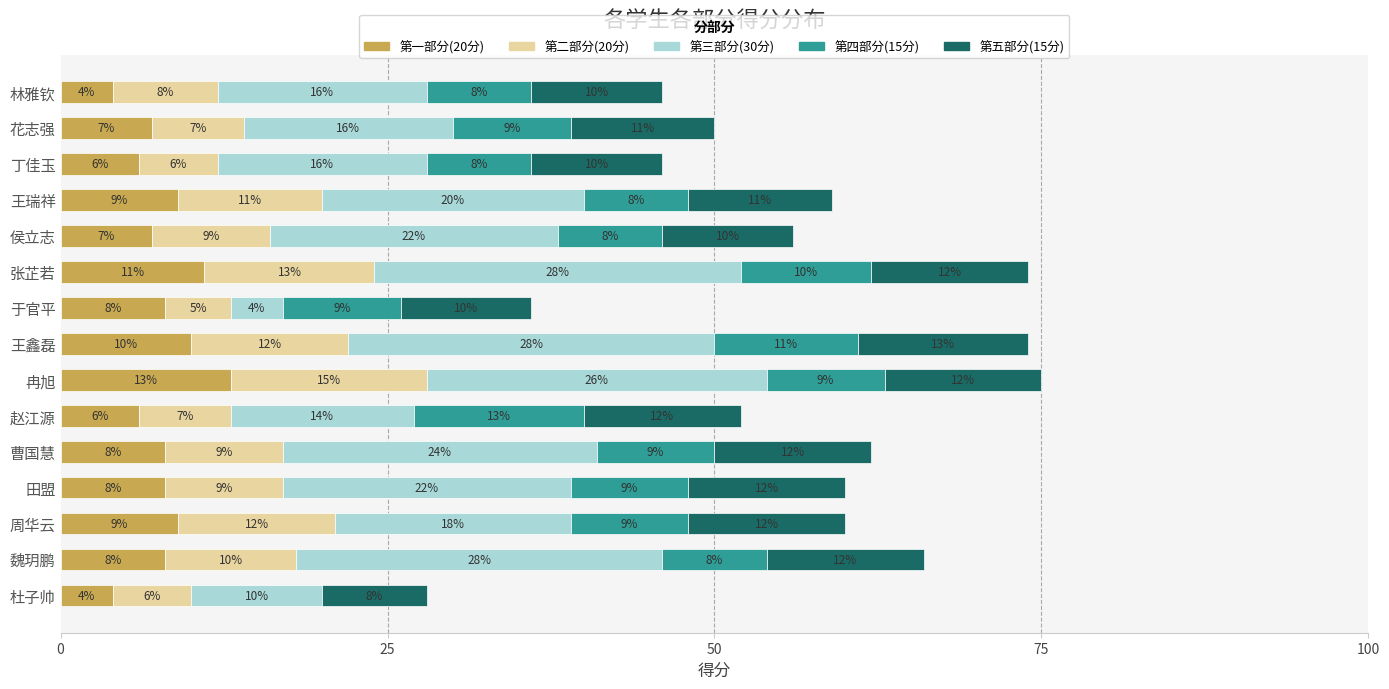

What is the total value across all series at 田盟?

60.0